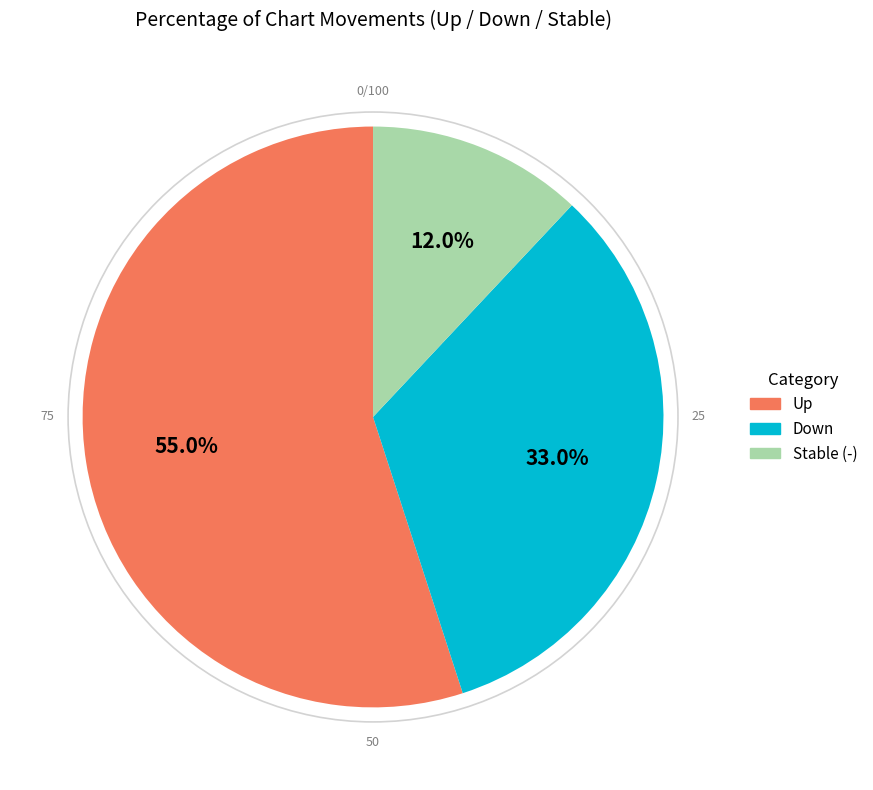

Is the sum of Up and Down greater than half?

Yes